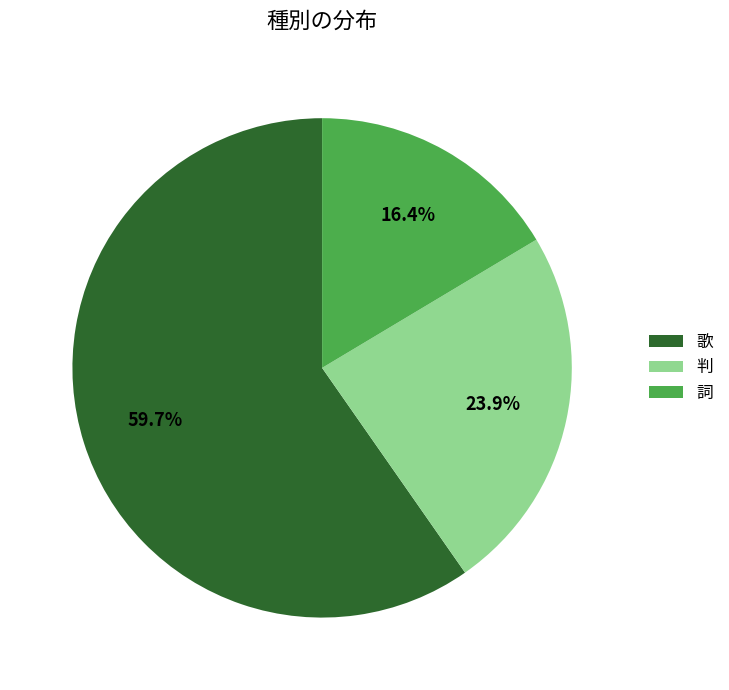

The 判 slice represents 16% of the pie. True or false?

False